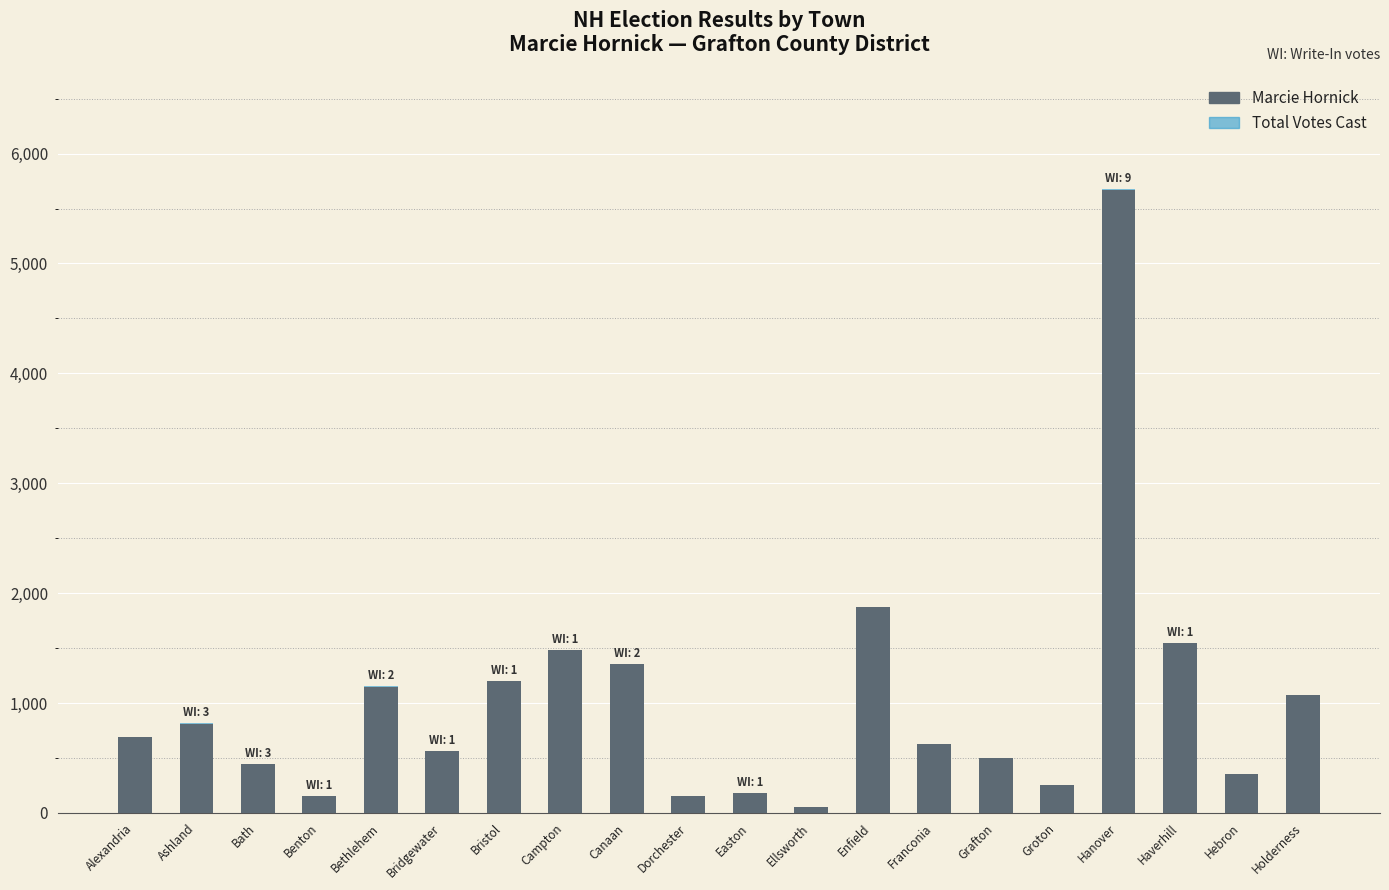

Reading left to right, list all the values displayed in this chart.

Marcie Hornick: Alexandria=693	Ashland=811	Bath=442	Benton=153	Bethlehem=1149	Bridgewater=560	Bristol=1196	Campton=1481	Canaan=1351	Dorchester=150	Easton=182	Ellsworth=50	Enfield=1870	Franconia=624	Grafton=496	Groton=255	Hanover=5671	Haverhill=1545	Hebron=354	Holderness=1073
Total Votes Cast: Alexandria=693	Ashland=814	Bath=445	Benton=154	Bethlehem=1151	Bridgewater=561	Bristol=1197	Campton=1482	Canaan=1353	Dorchester=150	Easton=183	Ellsworth=50	Enfield=1870	Franconia=624	Grafton=496	Groton=255	Hanover=5680	Haverhill=1546	Hebron=354	Holderness=1073